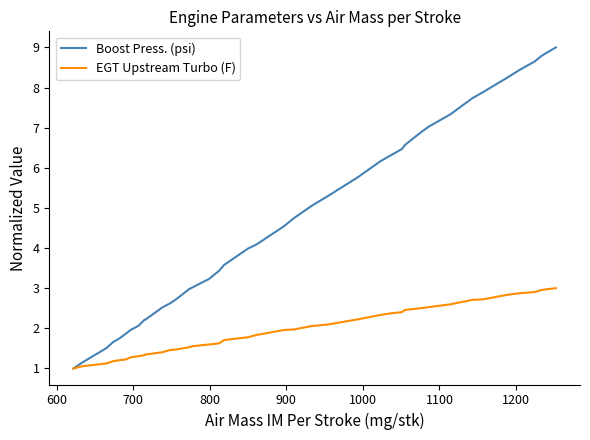

What is the minimum value shown in the chart?

1.0